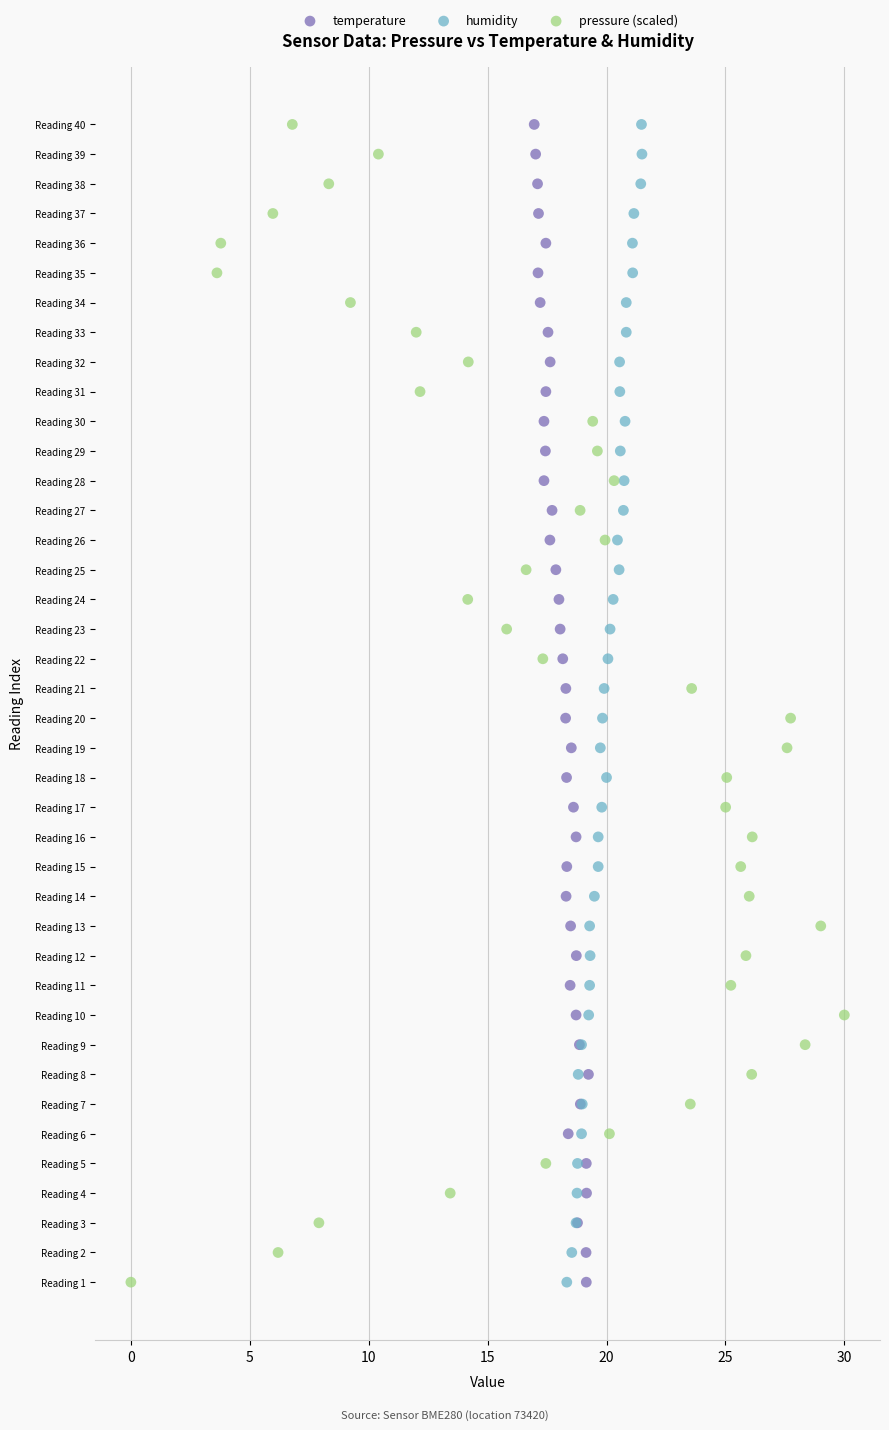

What are all the series names shown in the legend?

temperature, humidity, pressure (scaled)